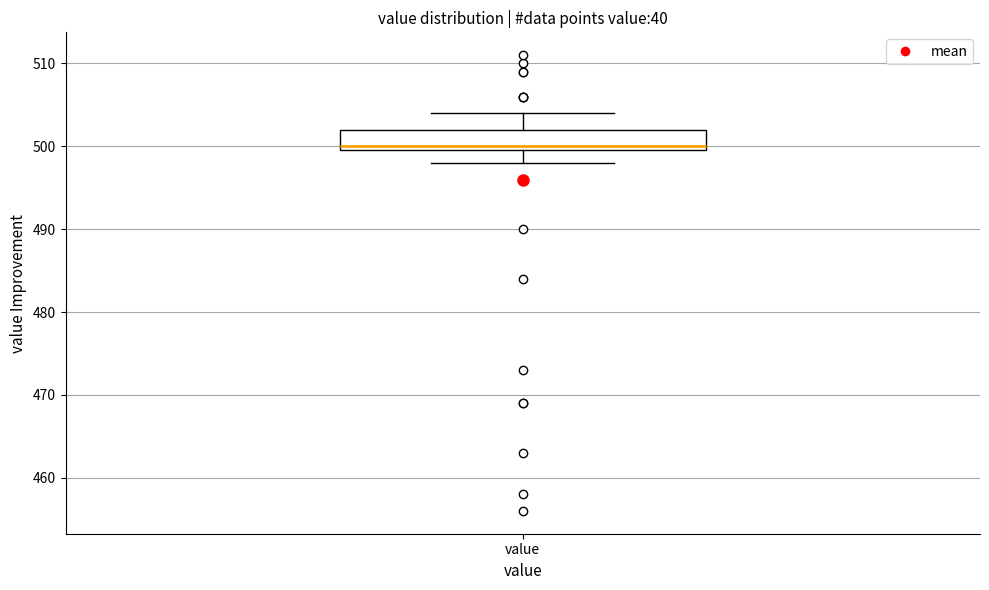

Transcribe this box plot: give where the median line is, the range the box spans, and where the two whiskers end, as read against the y-axis. The values are not printed on the chart, so give them approximately, as read against the axis.

median 500 (just above the box's lower edge), box 500 to 502, whiskers 498 to 504